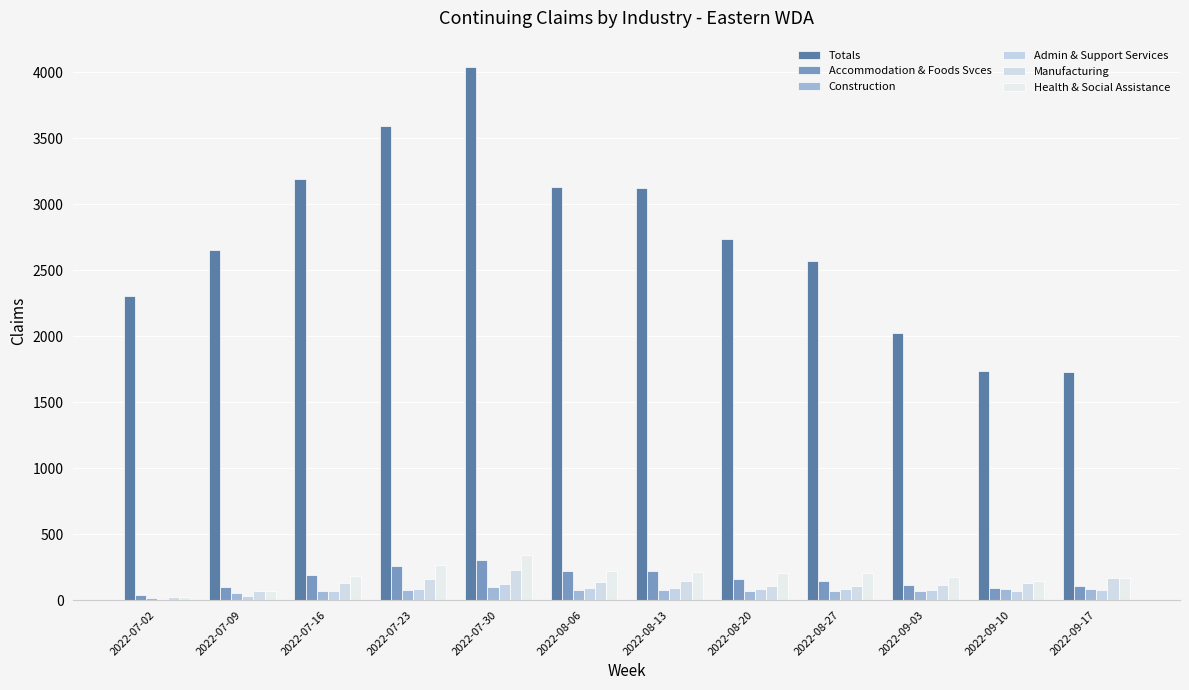

Are the bars grouped side by side (vs. stacked)?

Yes